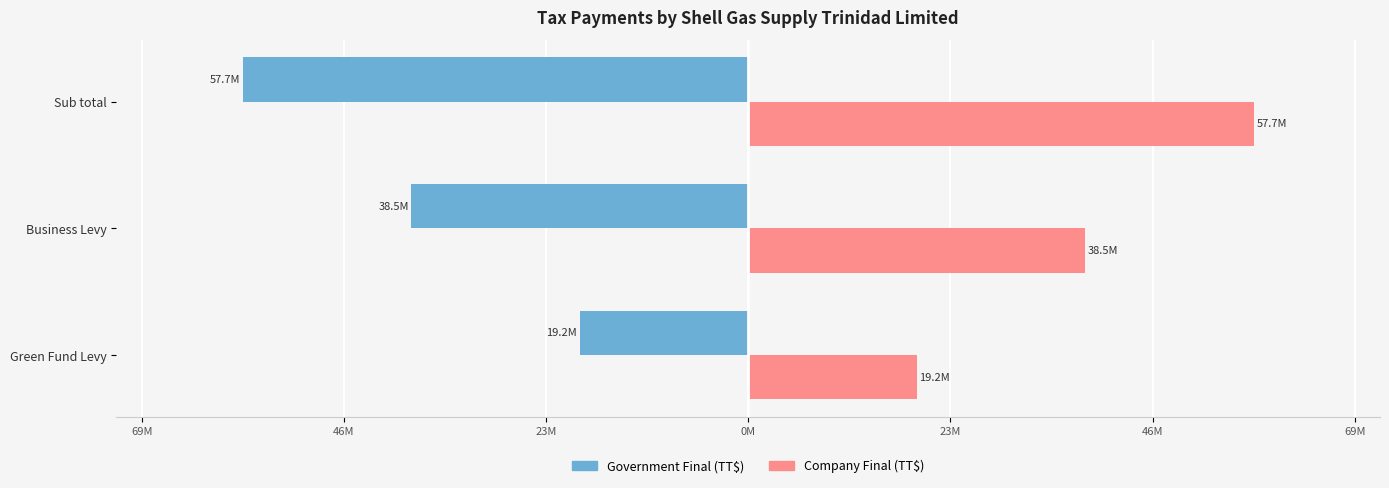

What is the difference between the maximum and minimum values in the Company Final (TT$) series?

38479965.9